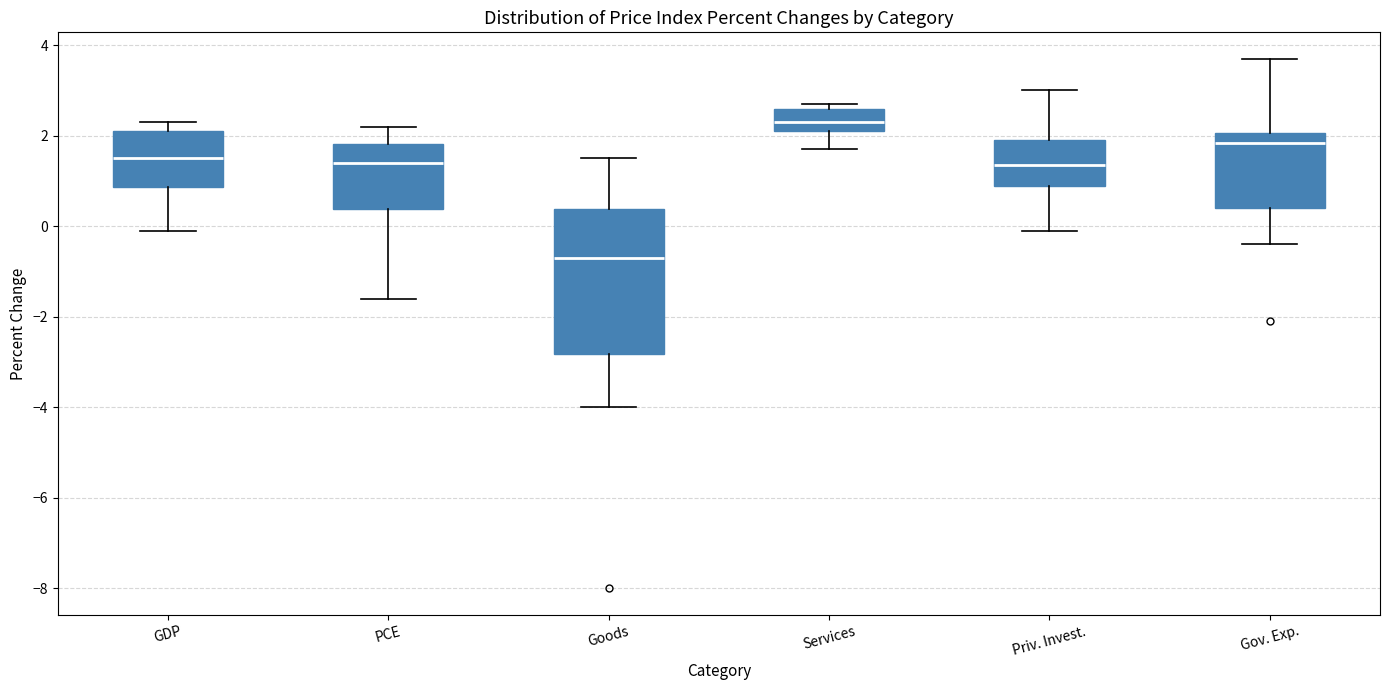

Which box is the tallest, from its lower edge to its upper edge?

Goods